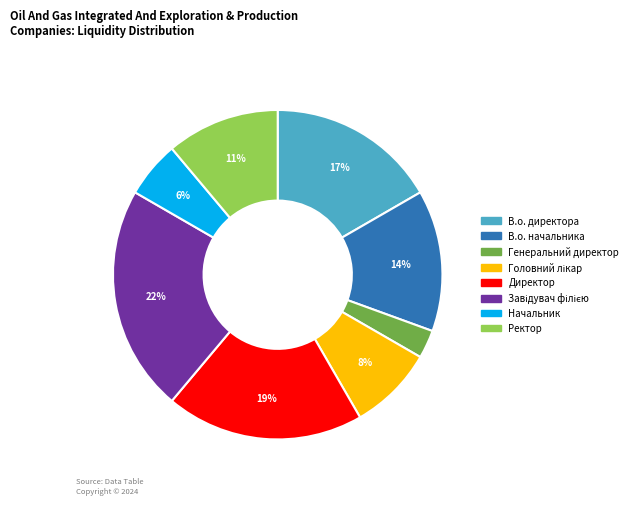

Is there a majority slice in this chart?

No